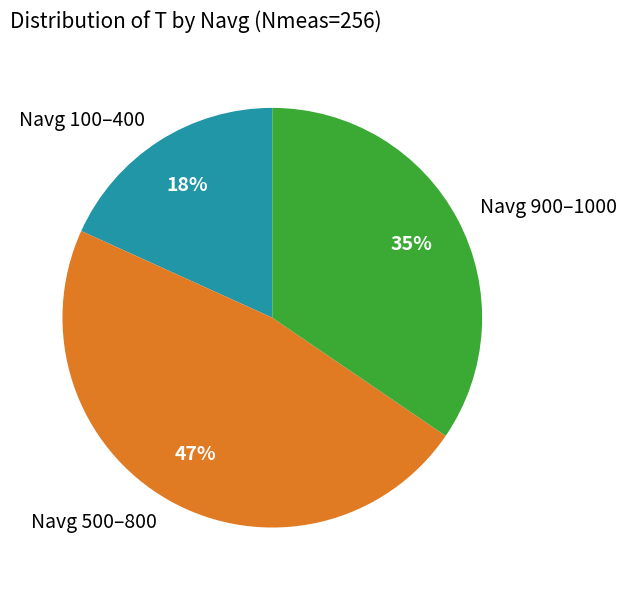

Rank the categories by value from highest to lowest.

Navg 500–800, Navg 900–1000, Navg 100–400